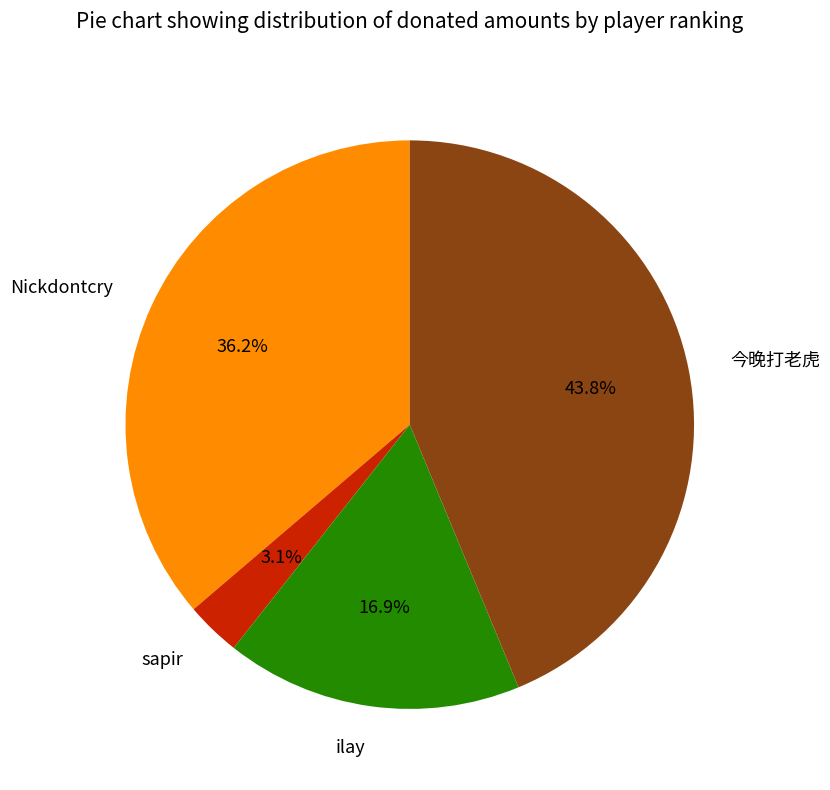

Is there any slice that represents more than half of the pie?

No